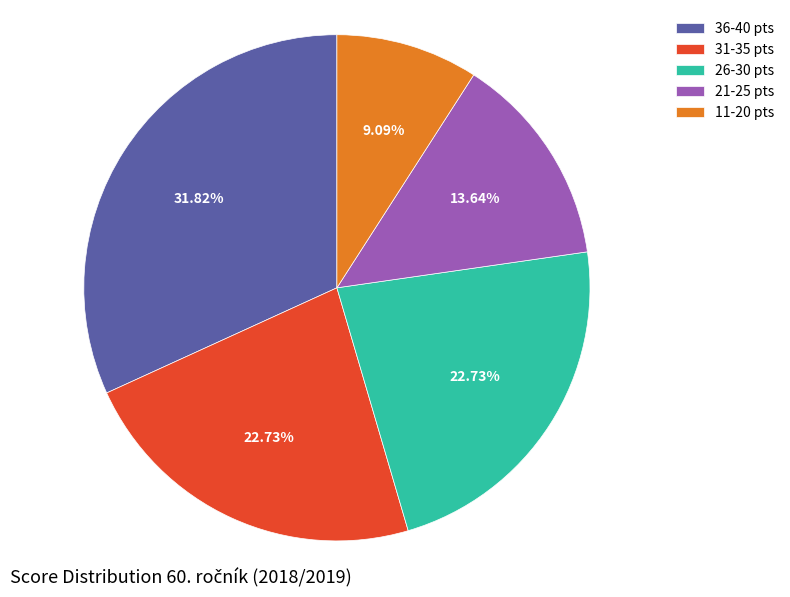

Which has a higher value, 36-40 pts or 26-30 pts?

36-40 pts